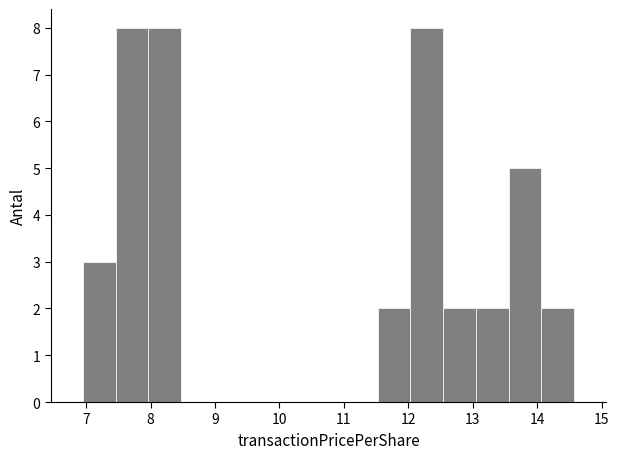

Reading left to right, transcribe this chart: for each bar, give the range it covers on the x-axis and its height. Neither the bar edges nor the heights are printed on the chart, so give them approximately, as read against the axes.

7.0 to 7.5: 3
7.5 to 8.0: 8
8.0 to 8.5: 8
8.5 to 9.0: 0
9.0 to 9.5: 0
9.5 to 10.0: 0
10.0 to 10.5: 0
10.5 to 11.0: 0
11.0 to 11.5: 0
11.5 to 12.0: 2
12.0 to 12.5: 8
12.5 to 13.0: 2
13.0 to 13.6: 2
13.6 to 14.1: 5
14.1 to 14.6: 2